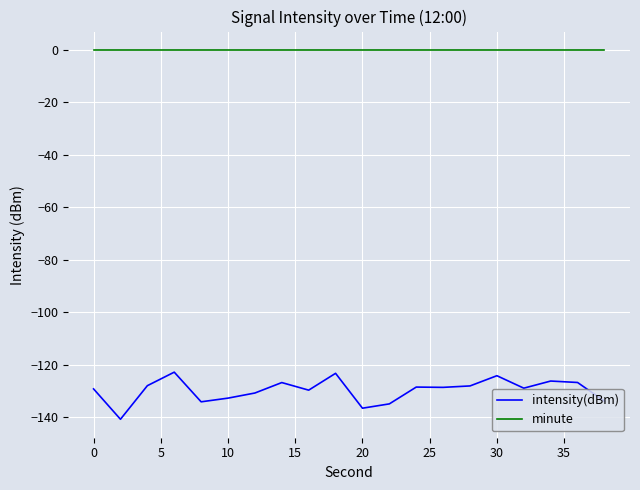

True or false: intensity(dBm) and minute cross at least once.

False